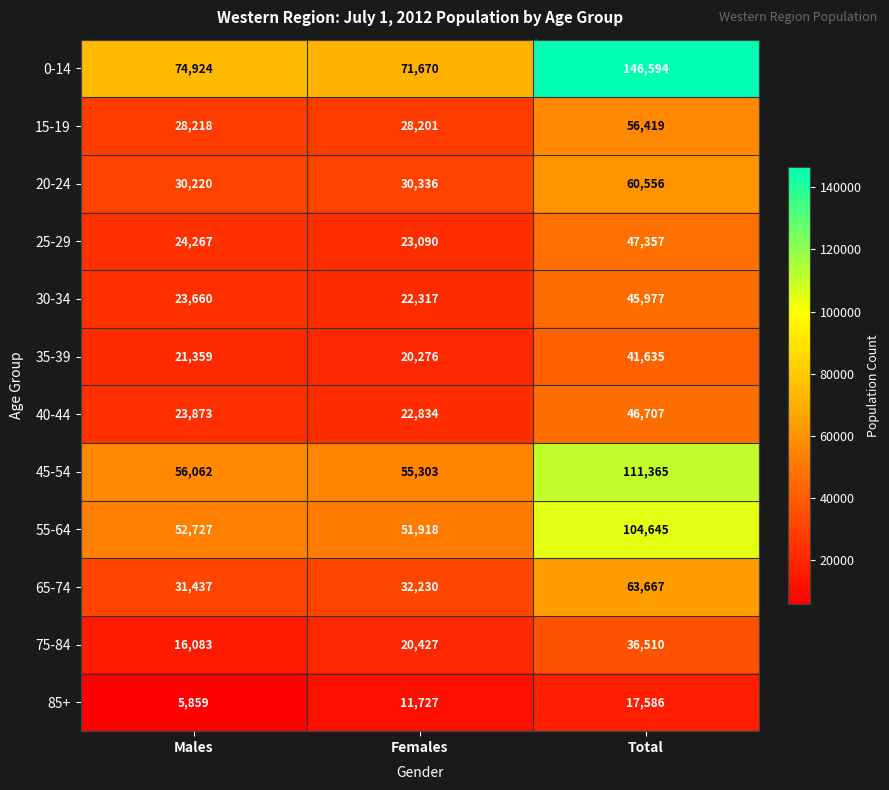

What value does the 35-39 series have at Females, to the nearest 10?

20280